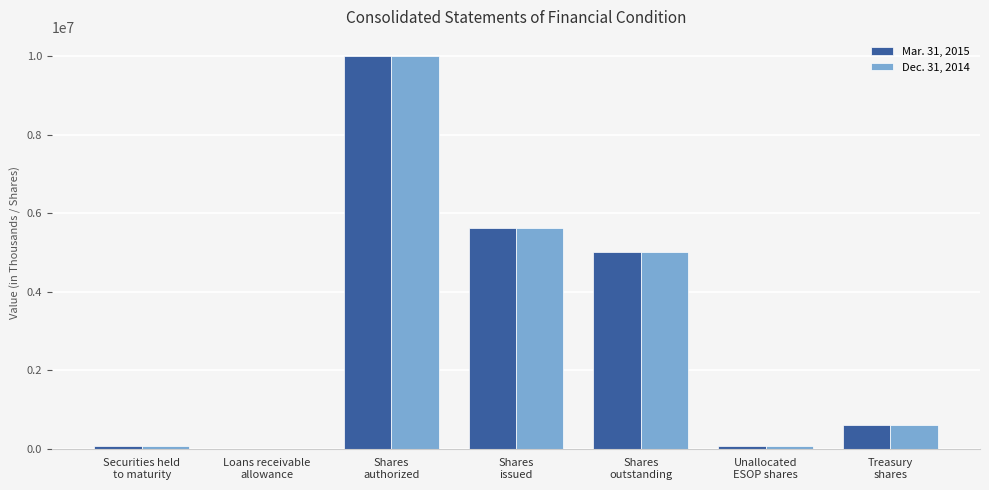

What are all the series names shown in the legend?

Mar. 31, 2015, Dec. 31, 2014